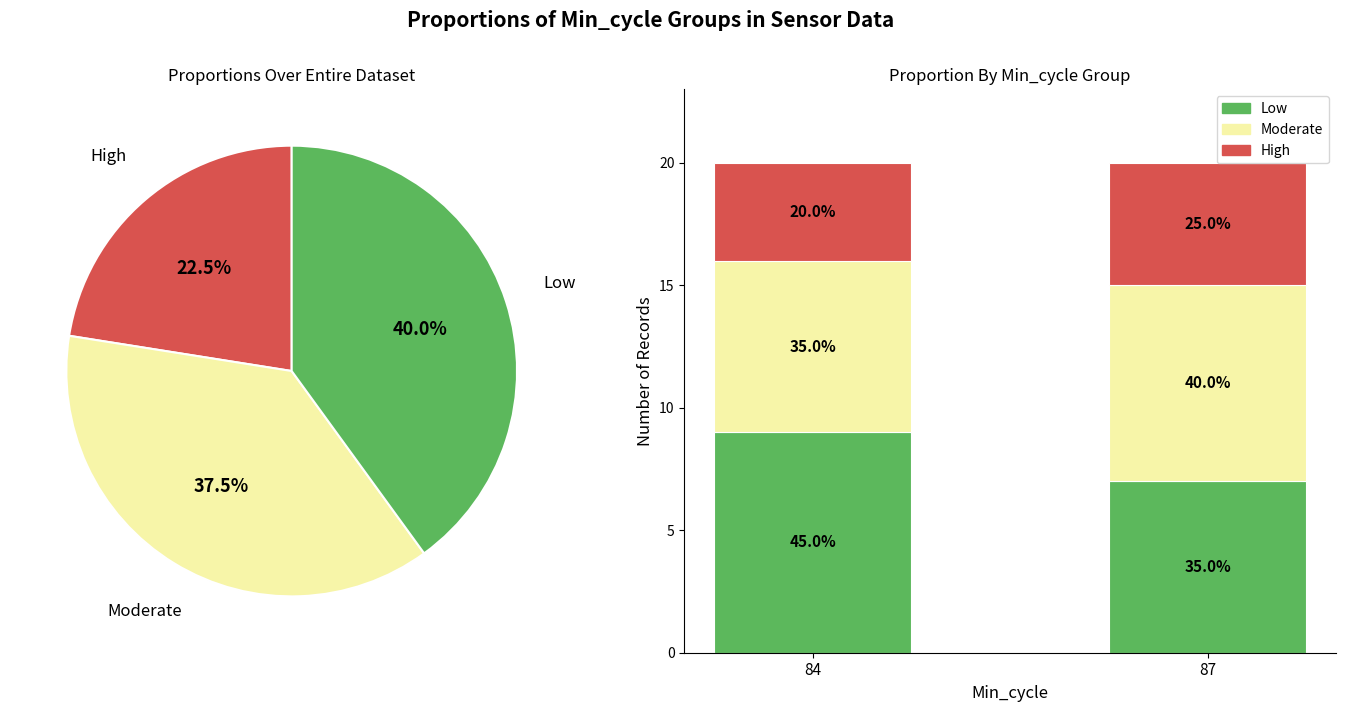

What is the total value across all series at 87?

20